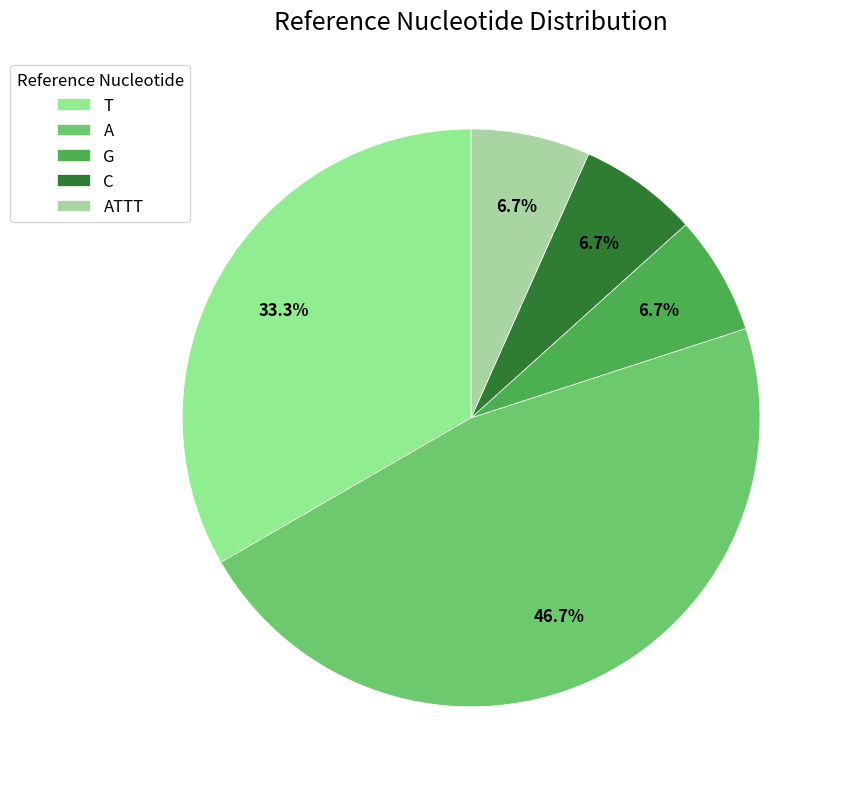

How many slices are in this pie chart?

5